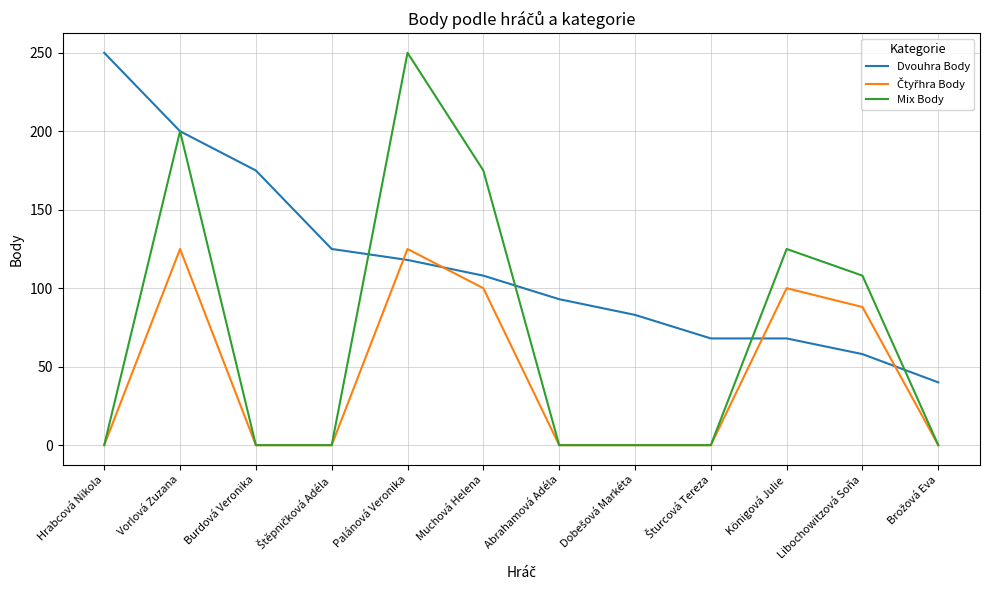

What position from the left is Abrahamová Adéla?

7